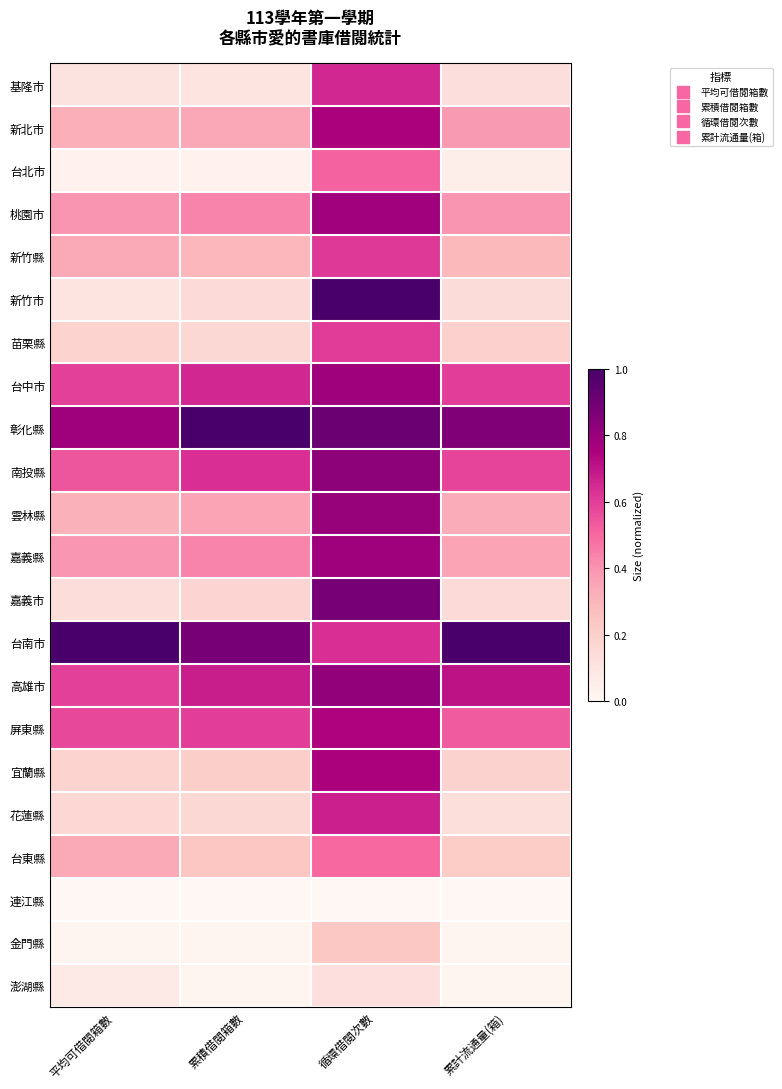

Rank the series by their maximum value, from highest to lowest.

新竹市, 彰化縣, 台南市, 嘉義市, 南投縣, 高雄市, 雲林縣, 台中市, 嘉義縣, 桃園市, 新北市, 宜蘭縣, 屏東縣, 花蓮縣, 基隆市, 新竹縣, 苗栗縣, 台北市, 台東縣, 金門縣, 澎湖縣, 連江縣